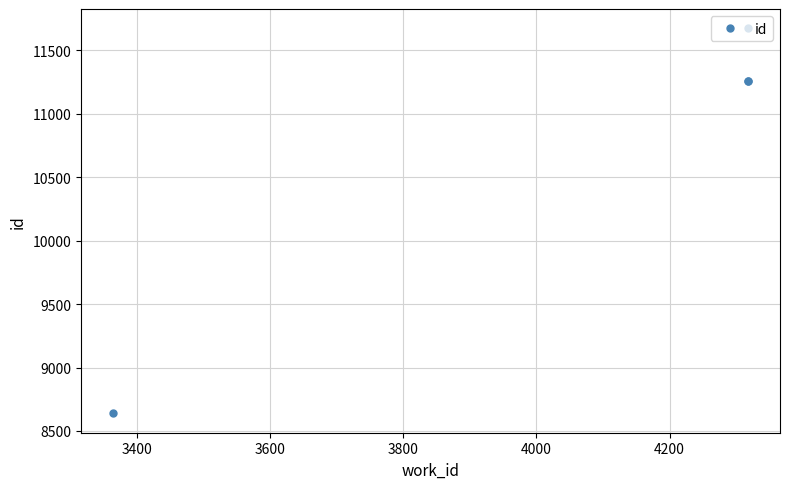

True or false: the data shows 17160 at 3600.

False